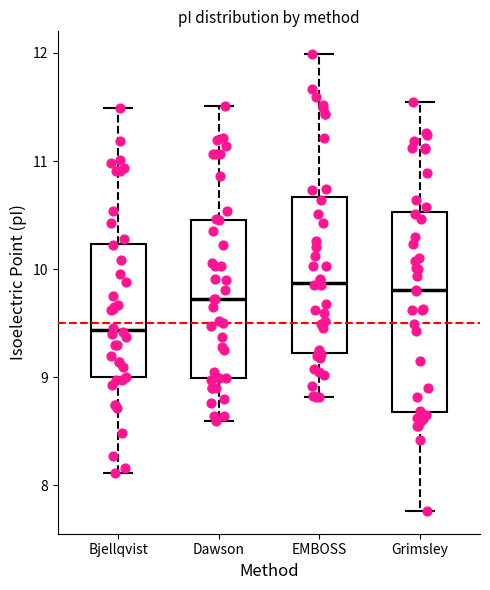

Reading left to right, read every box against the y-axis: the position of its median line, the range the box covers, and the ends of its whiskers. The values are not printed on the chart, so give them approximately, as read against the axis.

Bjellqvist: median 9.4, box 9.0 to 10.2, whiskers 8.1 to 11.5
Dawson: median 9.7, box 9.0 to 10.5, whiskers 8.6 to 11.5
EMBOSS: median 9.9, box 9.2 to 10.7, whiskers 8.8 to 12.0
Grimsley: median 9.8, box 8.7 to 10.5, whiskers 7.8 to 11.6